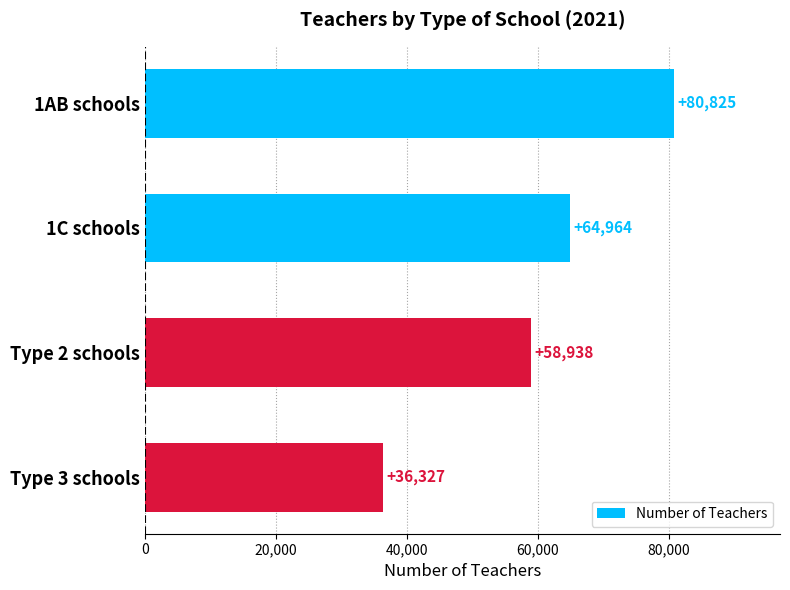

True or false: the data shows 24371 at 1AB schools.

False